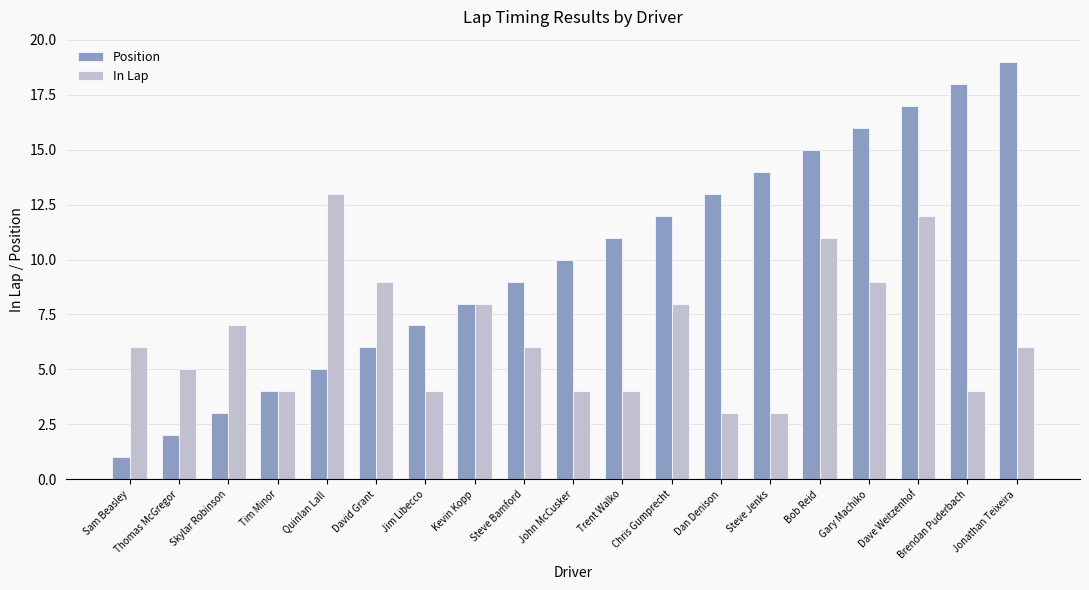

Count the number of categories in the chart.

19